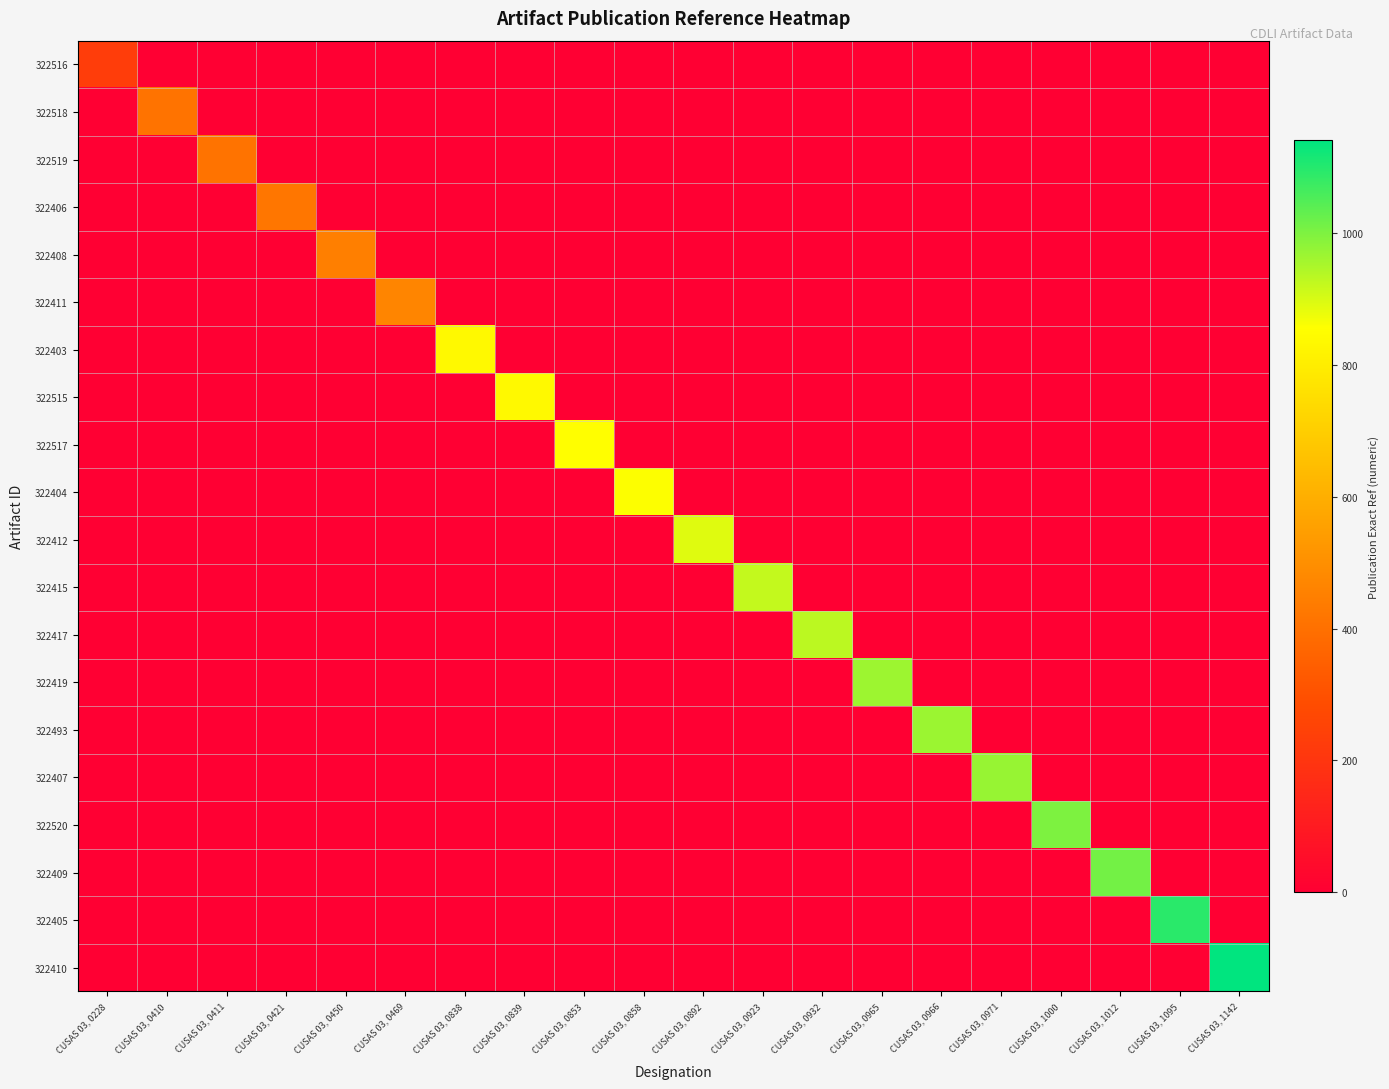

List the series in order of their peak value, lowest first.

322516, 322518, 322519, 322406, 322408, 322411, 322403, 322515, 322517, 322404, 322412, 322415, 322417, 322419, 322493, 322407, 322520, 322409, 322405, 322410